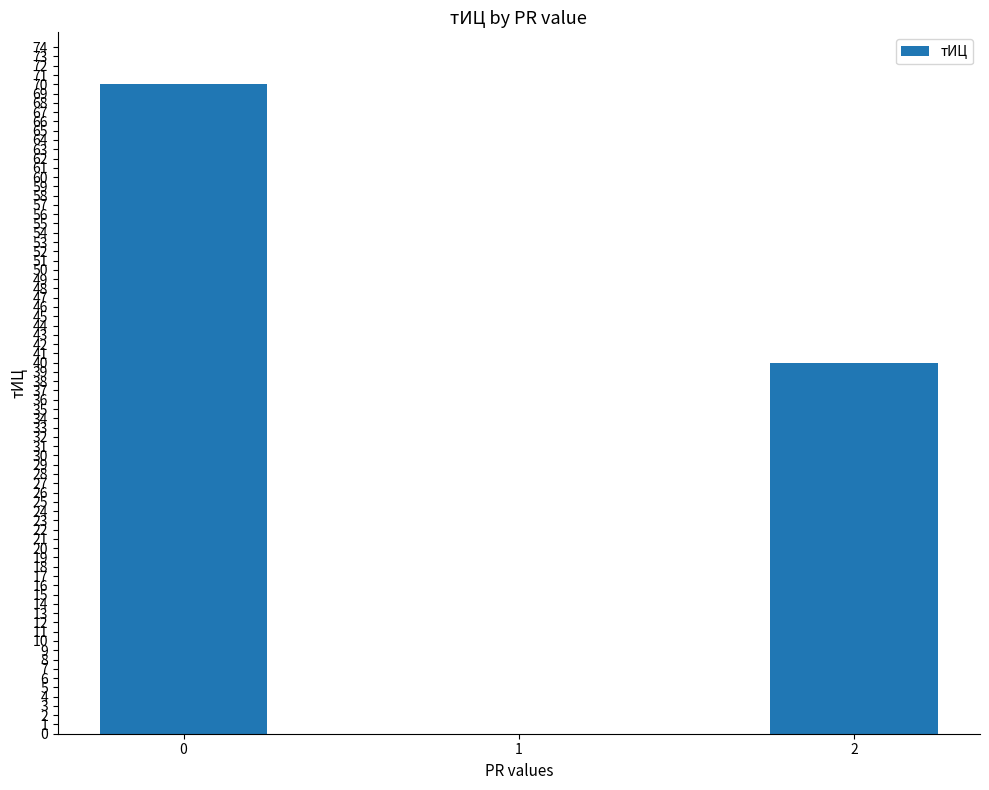

The value at 1 is -47. True or false?

False